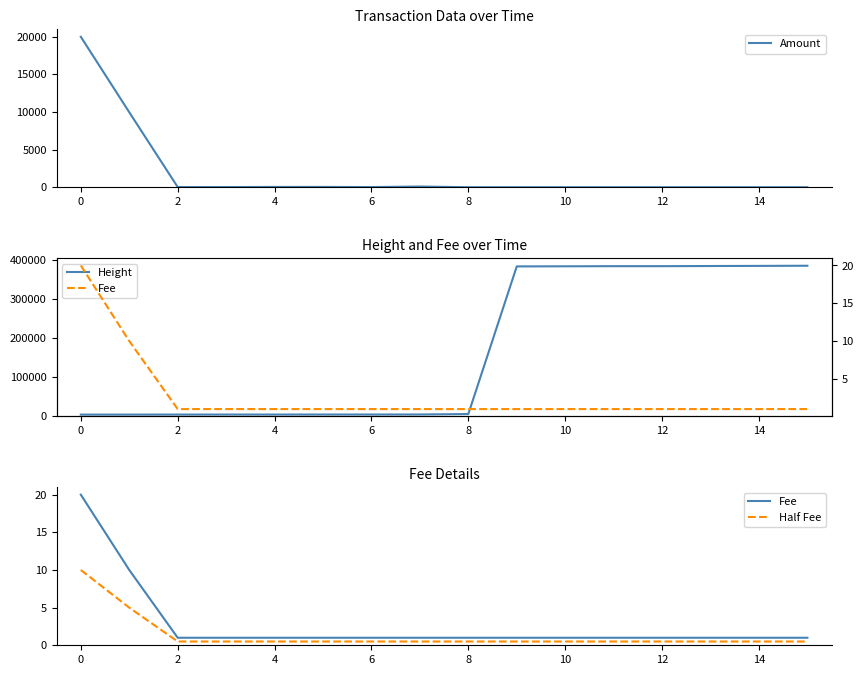

What is the value of the Fee point at the 13th from the left?

1.0